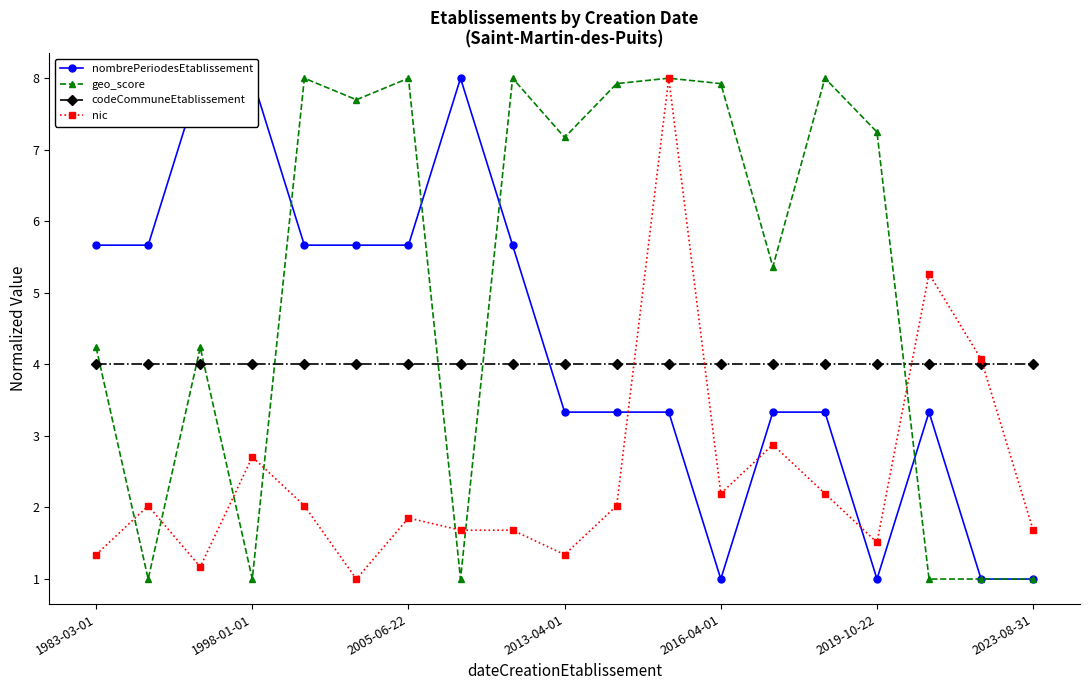

What is the sum of the geo_score values at 10 and 17?

8.9